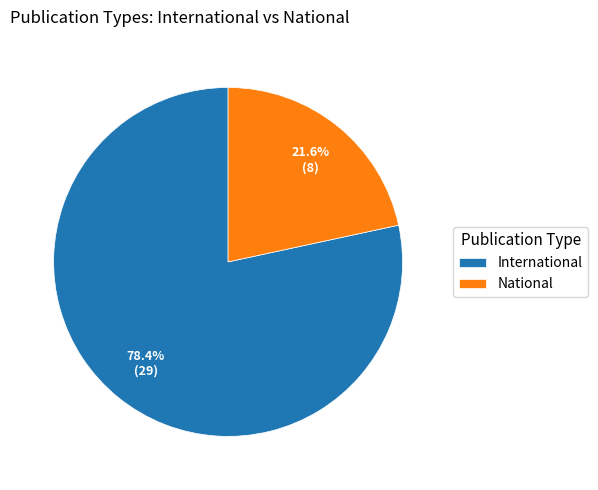

What is the majority slice?

International